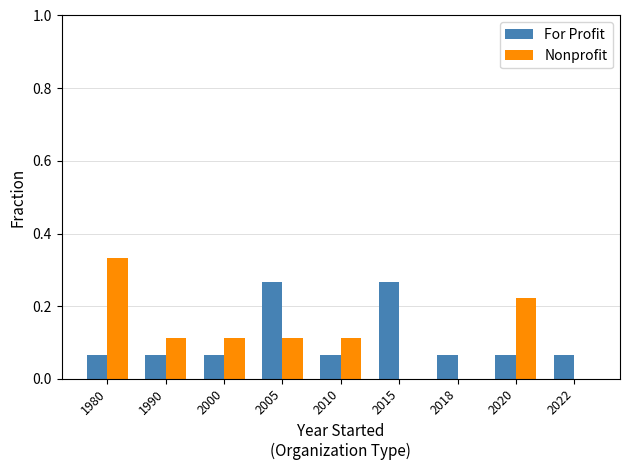

At which category is the sum across all series the highest?

1980